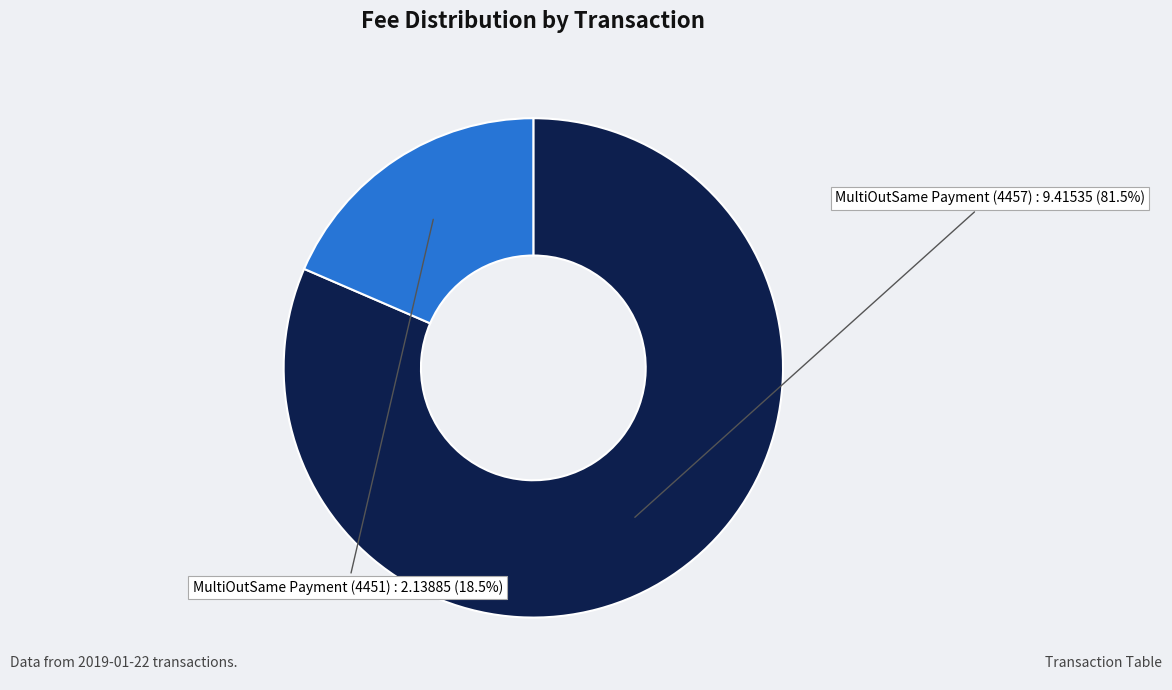

Which has a higher value, MultiOutSame Payment (4457) or MultiOutSame Payment (4451)?

MultiOutSame Payment (4457)